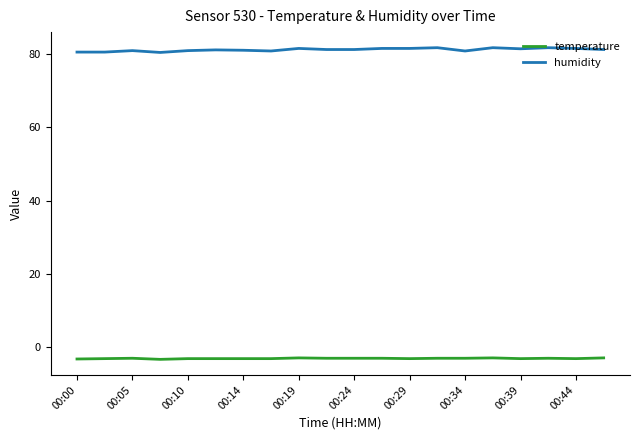

True or false: humidity and temperature cross at least once.

False